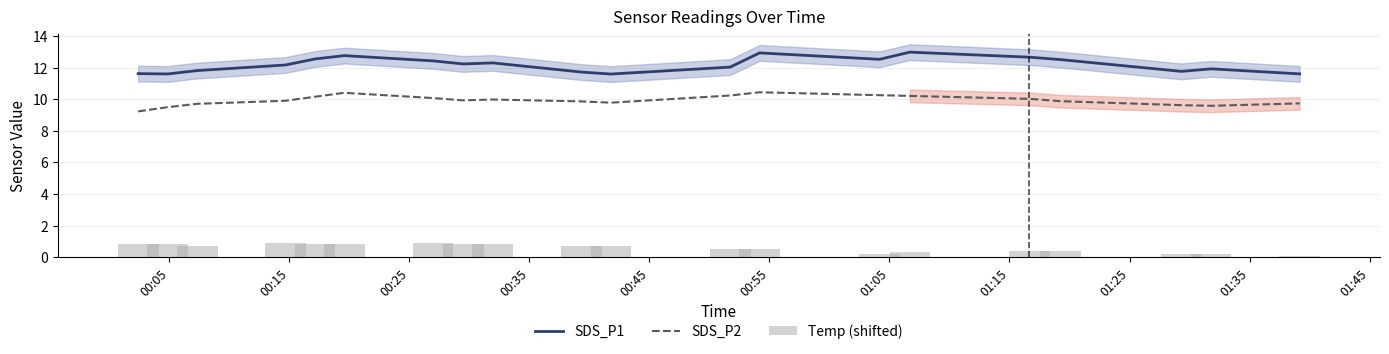

At how many categories does at least one series exceed 1?

20